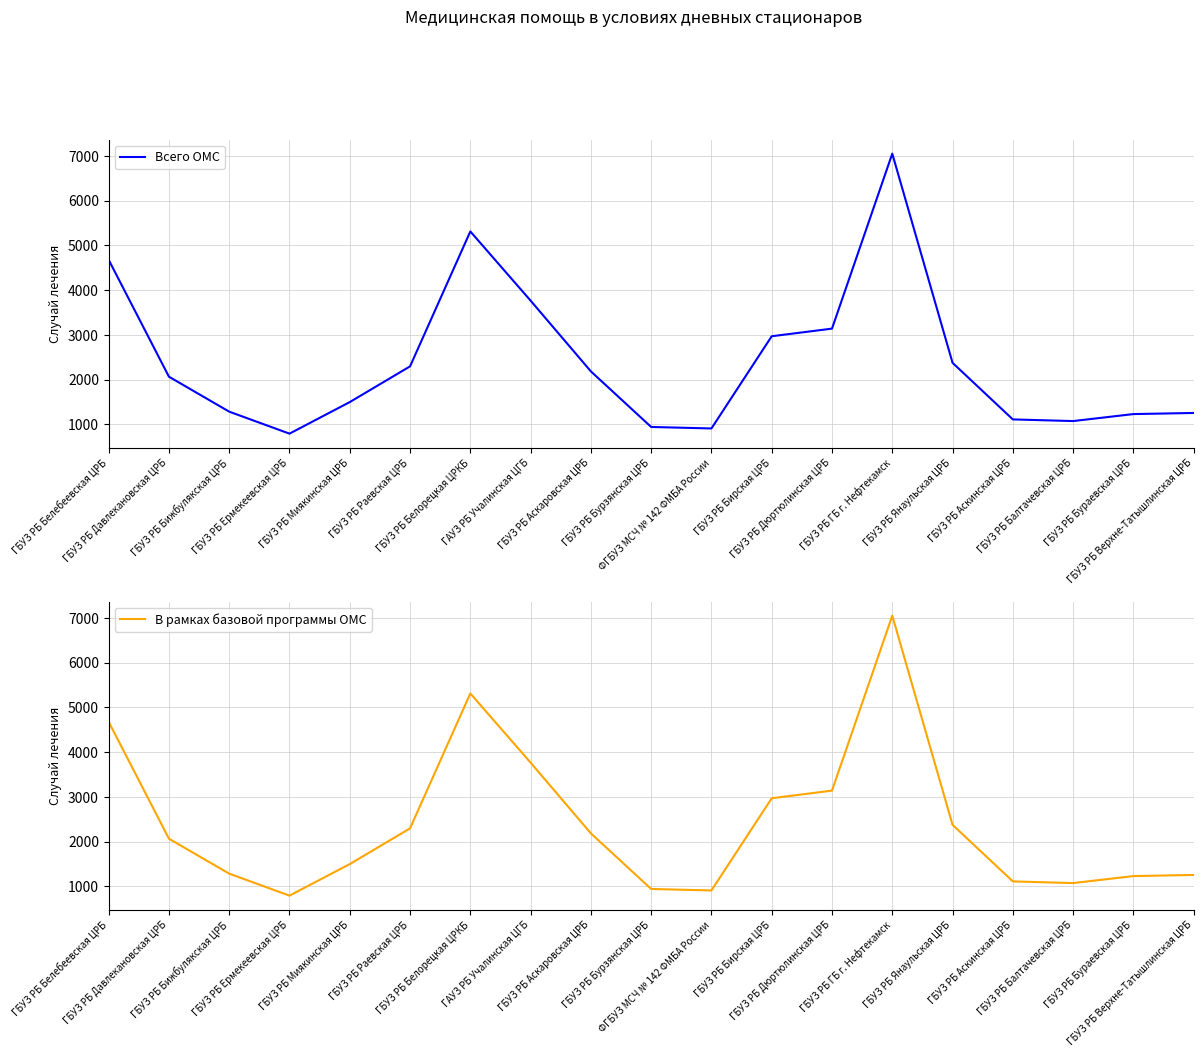

List the series in order of their peak value, highest first.

Всего ОМС, В рамках базовой программы ОМС